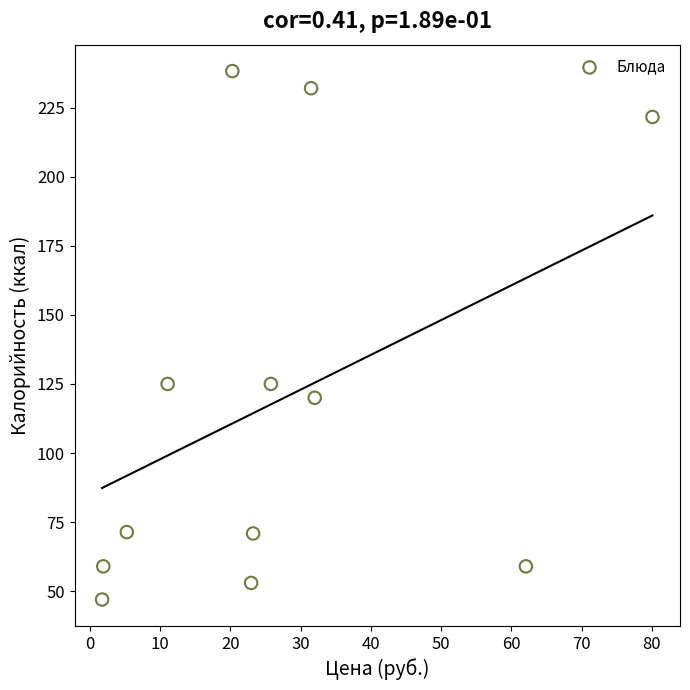

What is the average Y value?

118.5